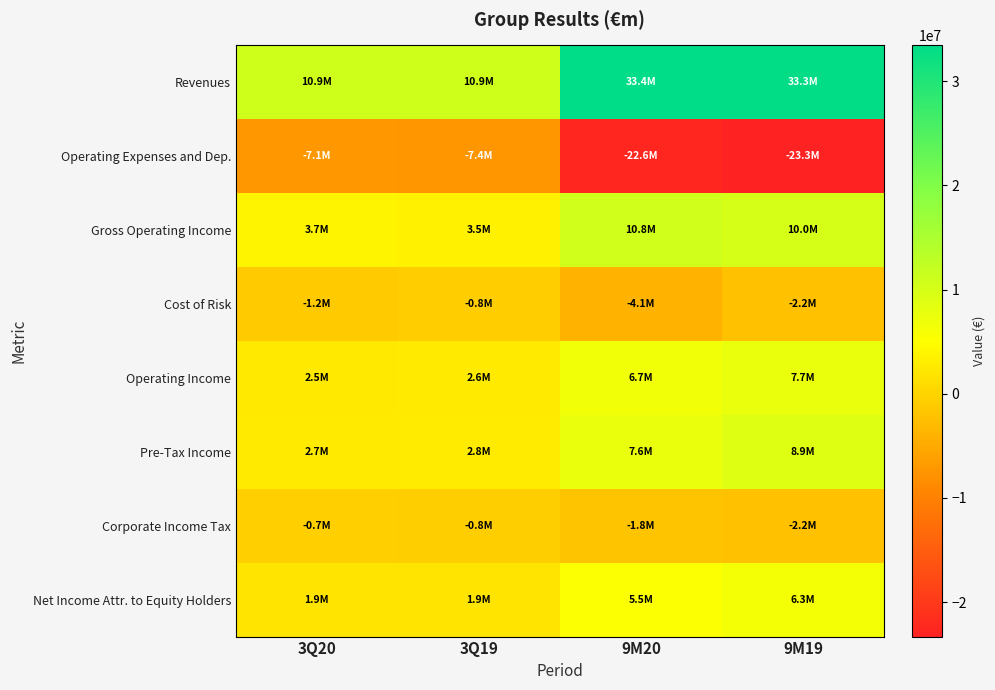

What is the total value across all series at 3Q19?

12707433.4